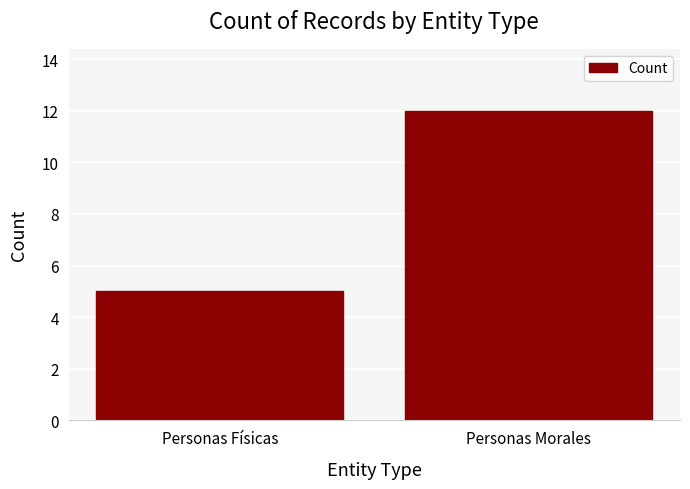

List the labels in order of value, smallest first.

Personas Físicas, Personas Morales